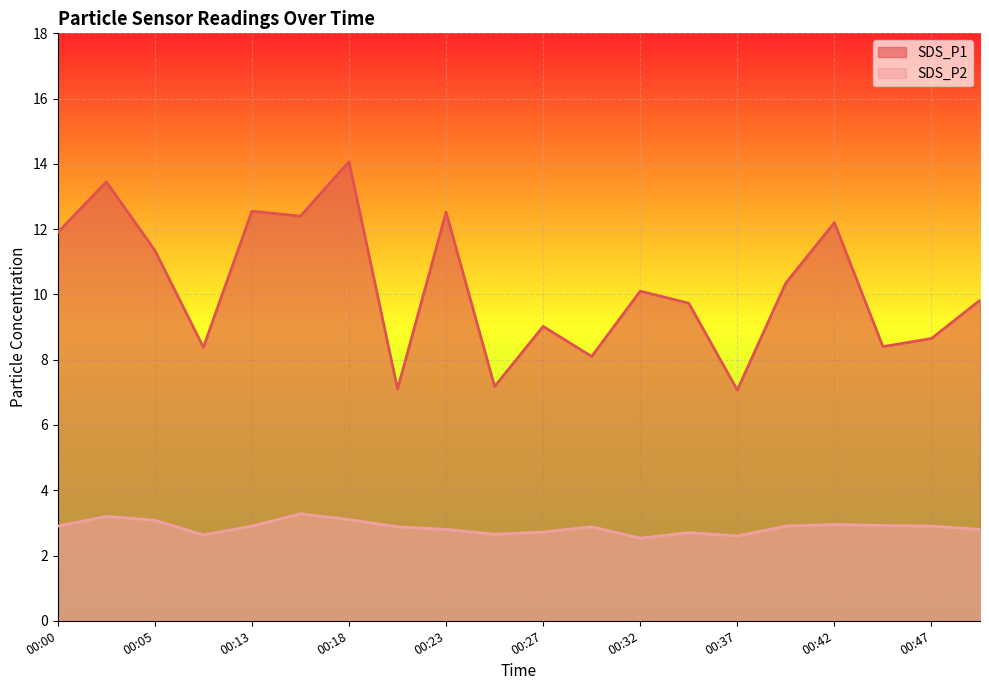

Rank the series at 00:15 from highest to lowest value.

SDS_P1, SDS_P2